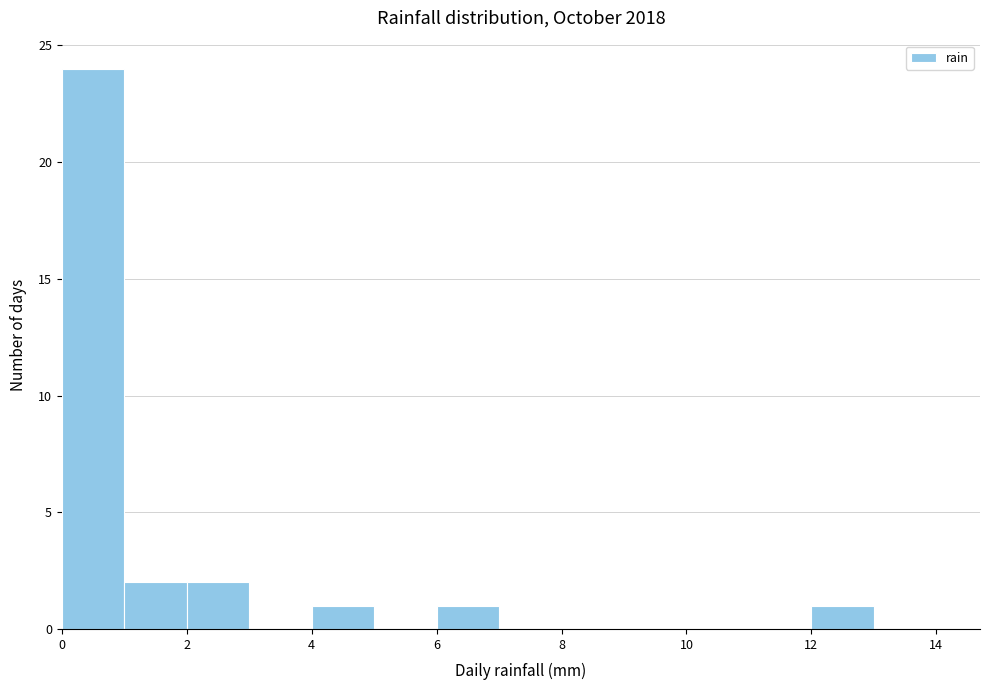

Reading left to right, transcribe this chart: for each bar, give the range it covers on the x-axis and its height. The values are not printed on the chart, so give them approximately, as read against the axis.

0 to 1: 24
1 to 2: 2
2 to 3: 2
3 to 4: 0
4 to 5: 1
5 to 6: 0
6 to 7: 1
7 to 8: 0
8 to 9: 0
9 to 10: 0
10 to 11: 0
11 to 12: 0
12 to 13: 1
13 to 14: 0